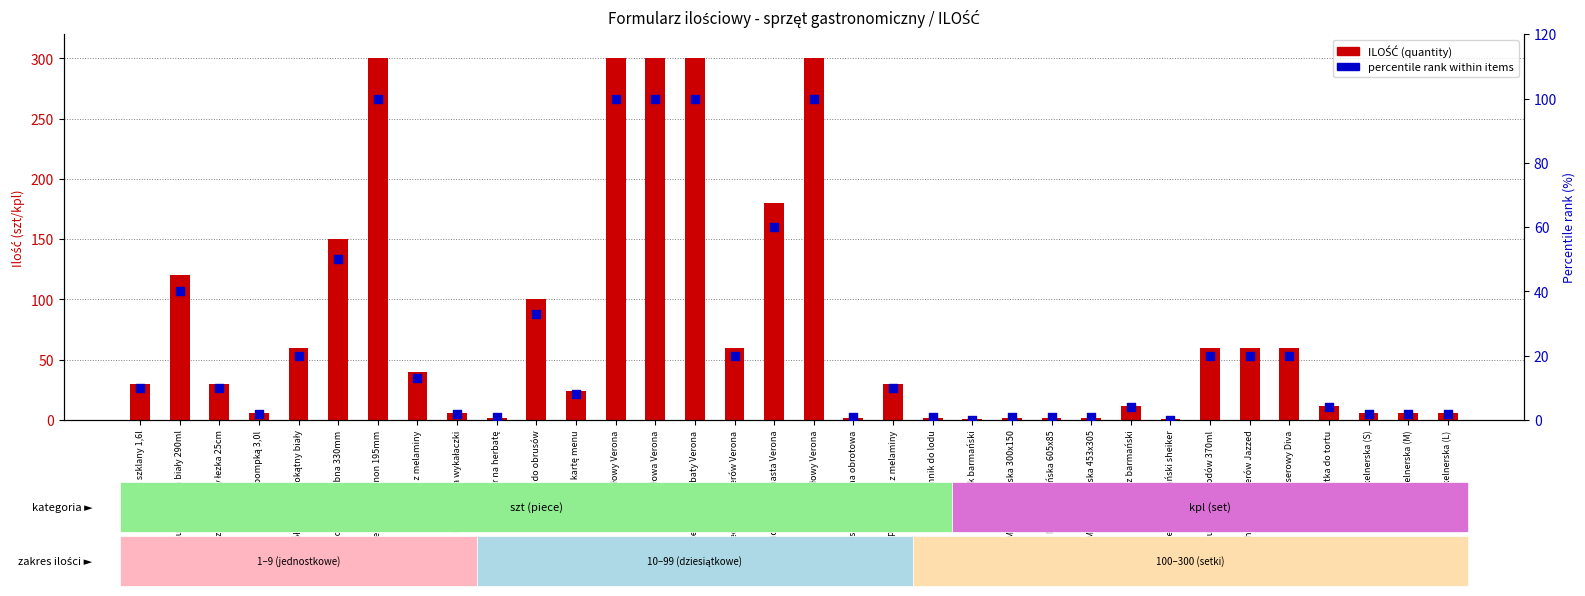

What are all the series names shown in the legend?

ILOŚĆ (quantity), percentile rank within items